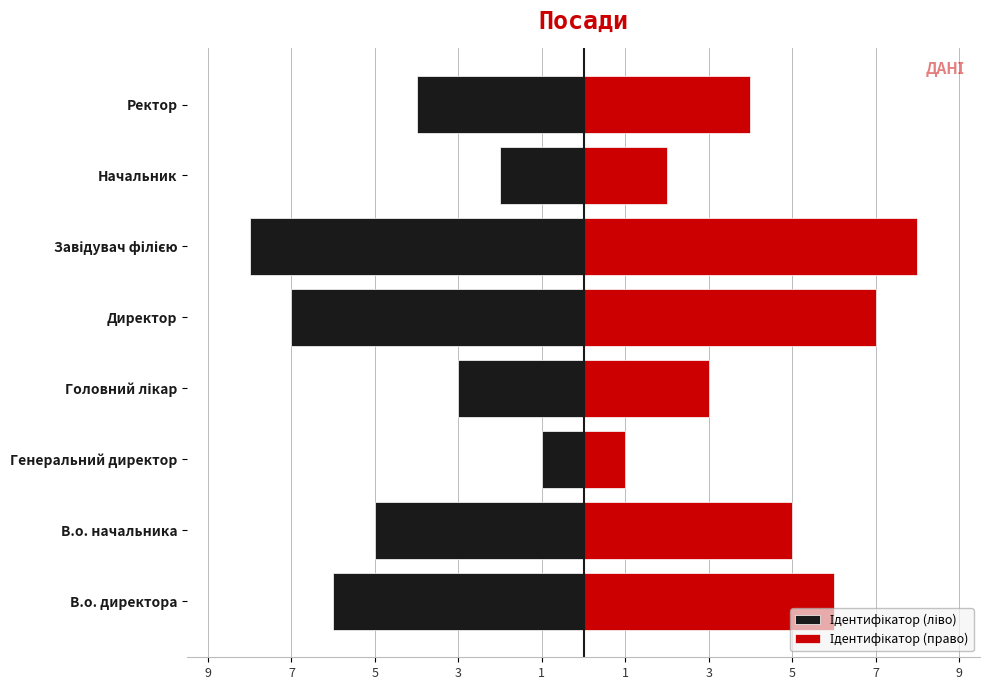

Which has a higher value, Головний лікар or В.о. начальника?

Головний лікар